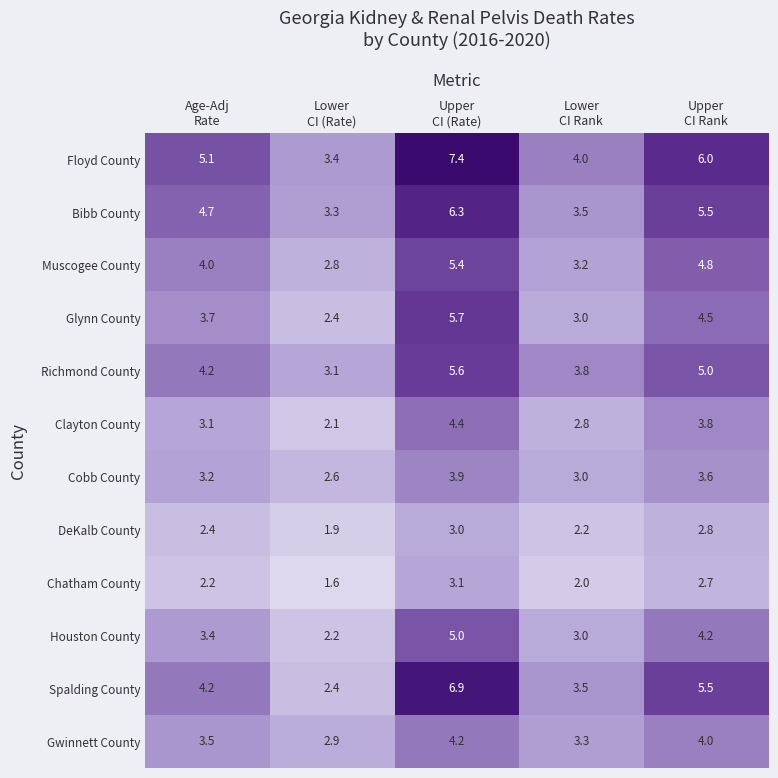

What is the difference between the second highest and second lowest values in the Clayton County series?

1.0